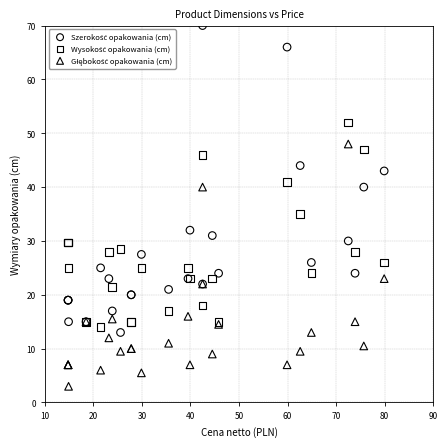

What is the X range (max minus min) for the scatter plot?

65.1